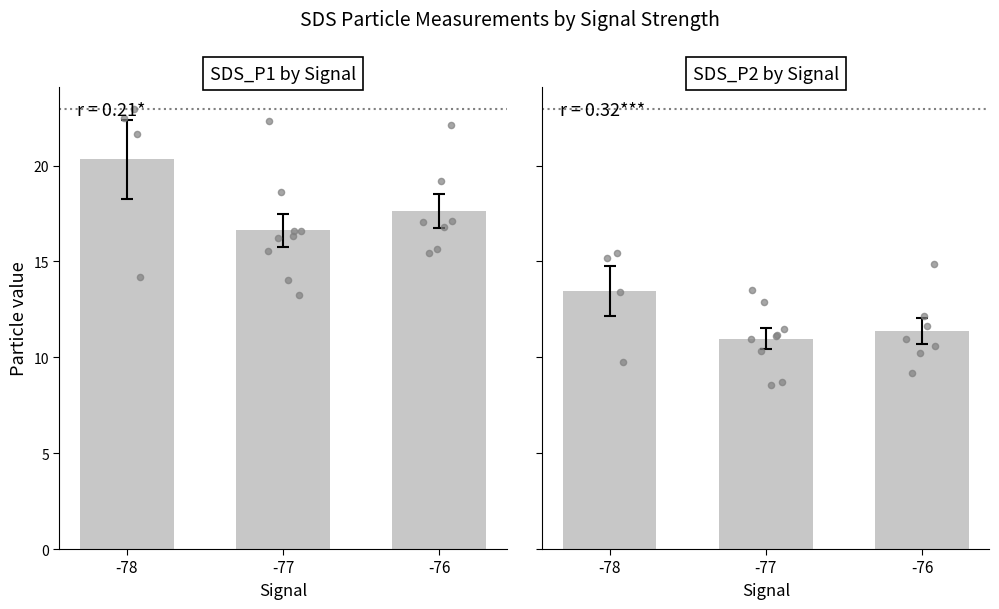

Approximately how many times larger is the value at -77 compared to -78?

0.8